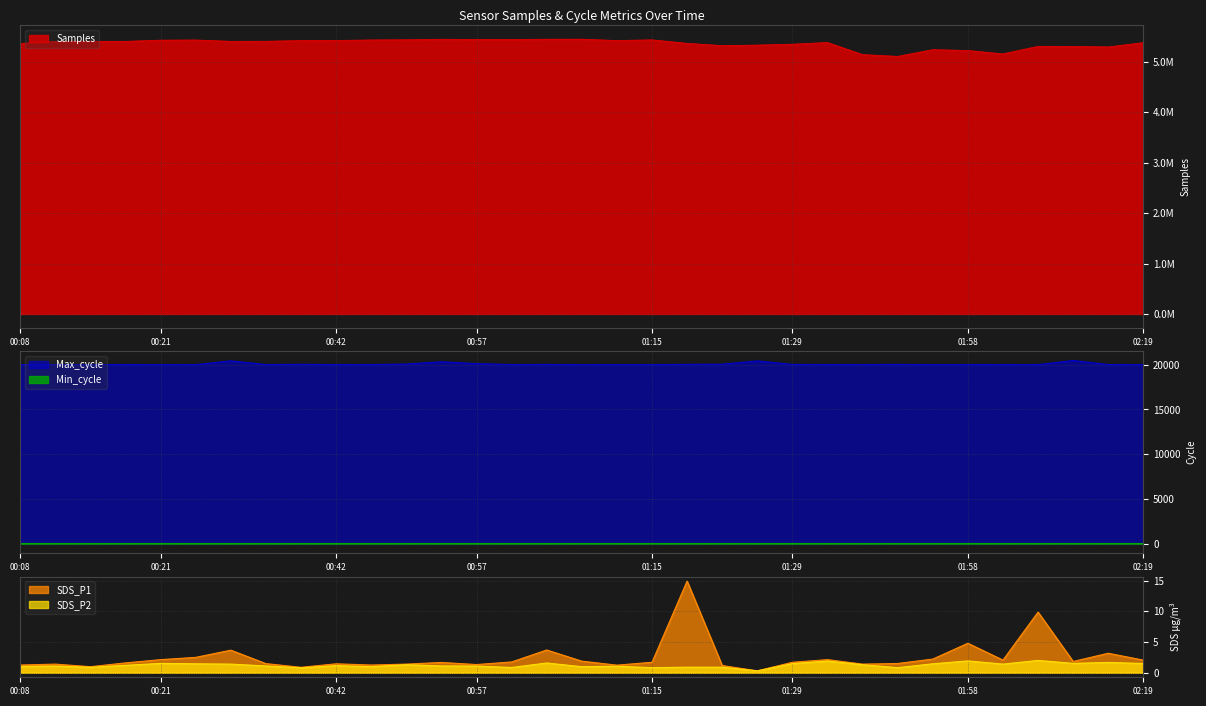

At which category is the sum across all series the highest?

01:06